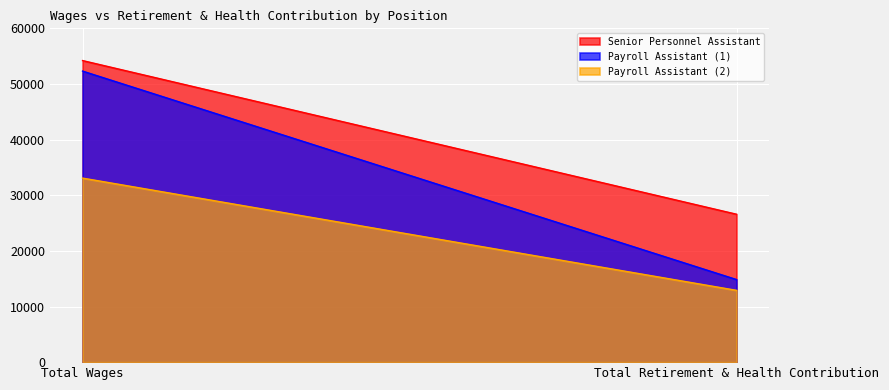

Count the Payroll Assistant (1) values in the range 14844 to 52312.

2